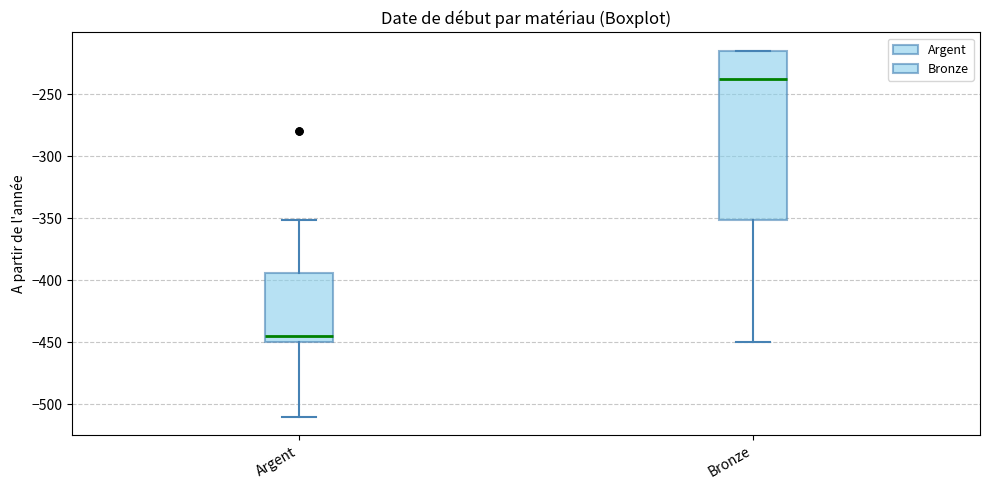

Where does the median line of the box for Argent sit on the y-axis? The values are not printed on the chart, so give them approximately, as read against the axis.

-445